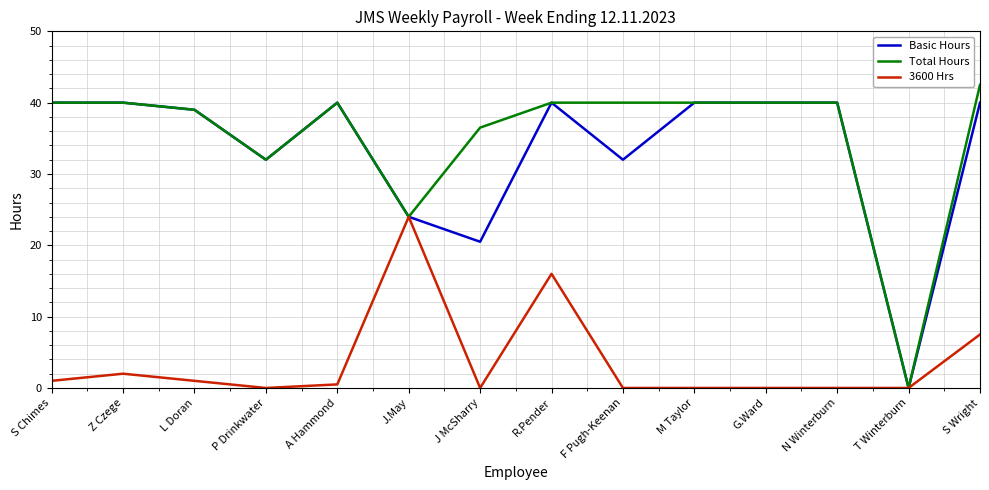

What is the difference between the highest and lowest values at J McSharry?

36.5